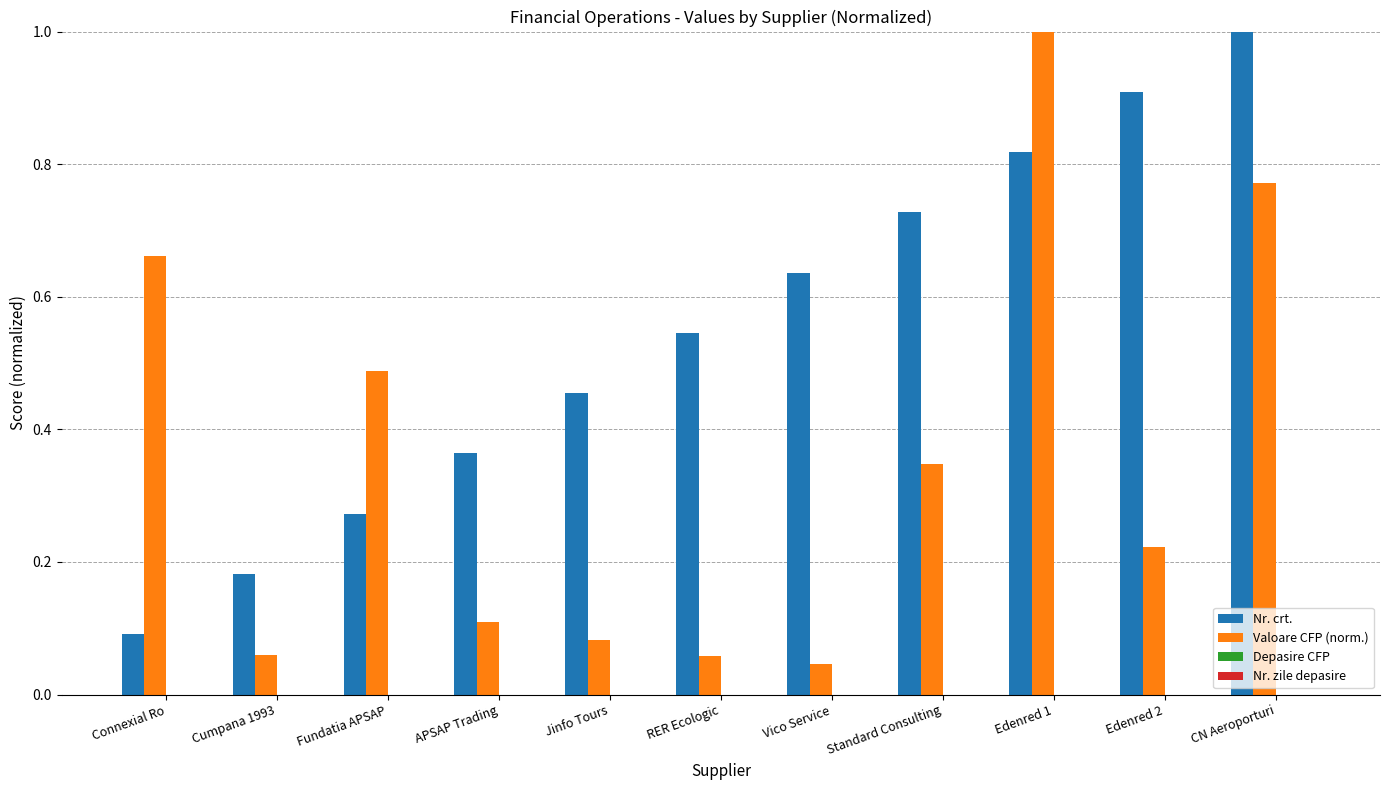

What is the label of the 11th bar from the left?

CN Aeroporturi